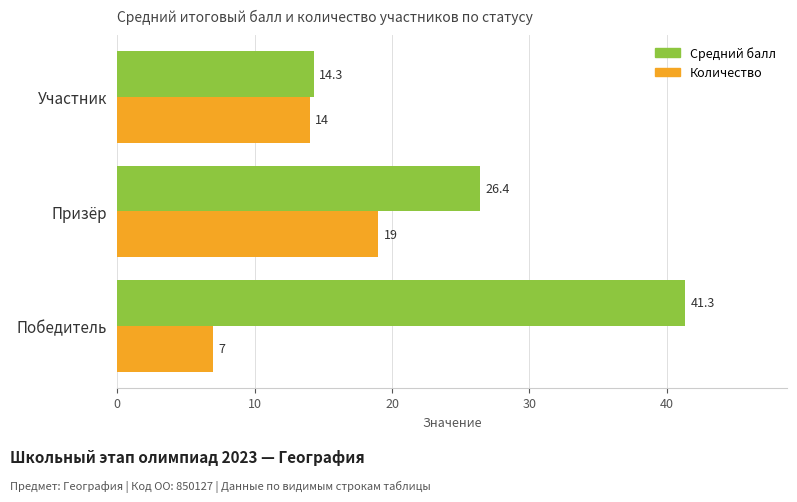

True or false: Количество has a value of 1.4 at Победитель.

False